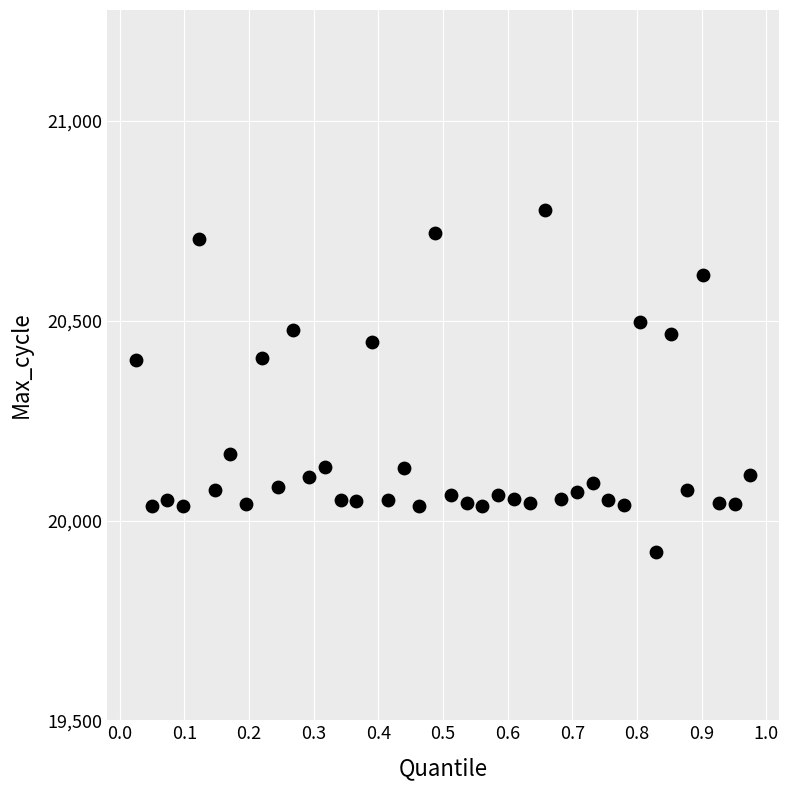

What is the range of Y values (max minus min)?

858